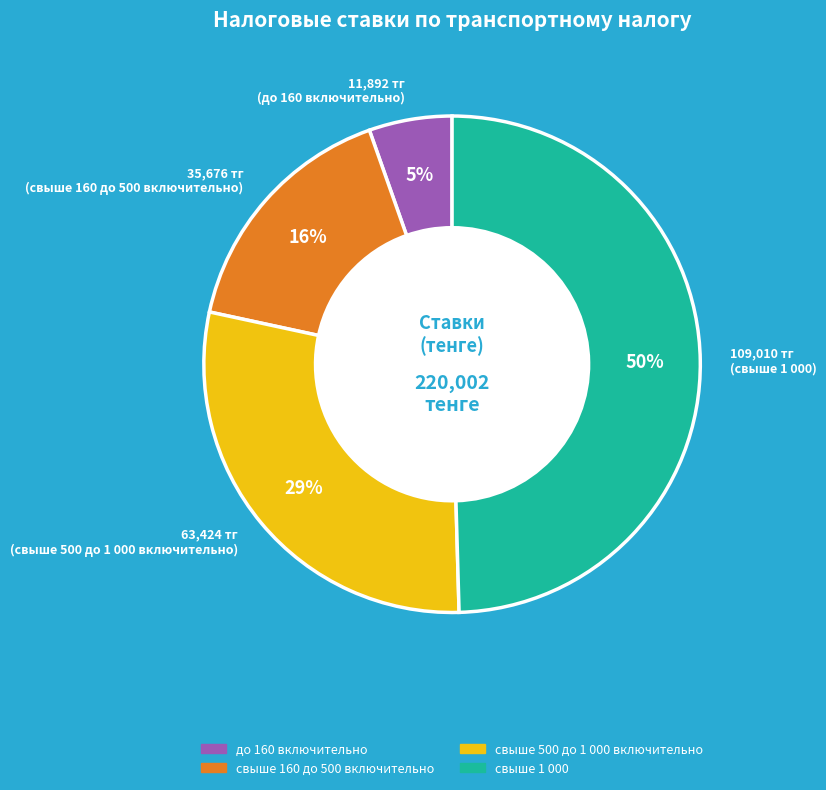

To the nearest percent, what percentage of the pie is свыше 160 до 500 включительно?

16%